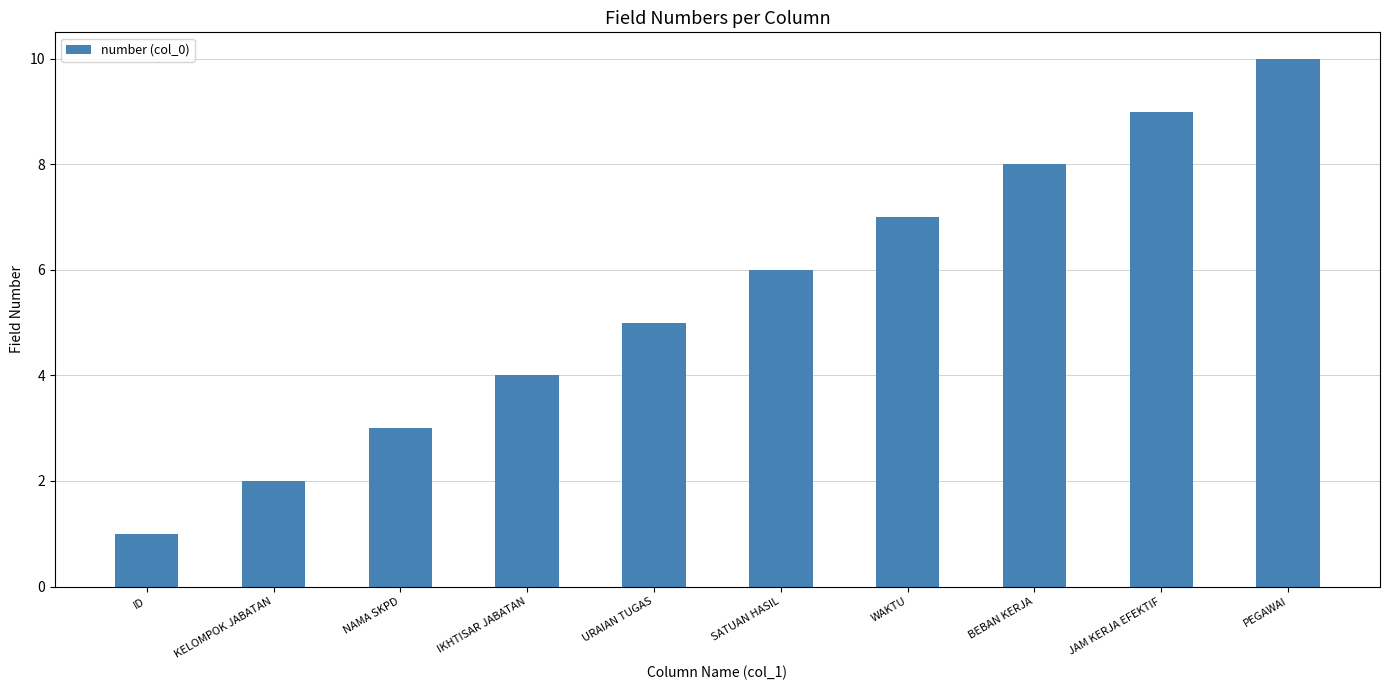

True or false: the data shows 9 at SATUAN HASIL.

False